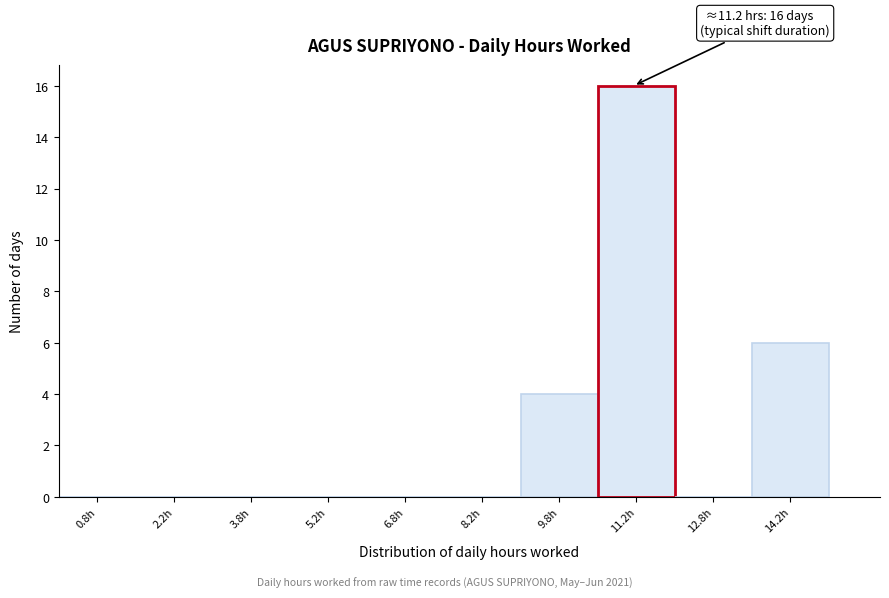

Over which range of the x-axis is the bar tallest?

10.5 to 12.0